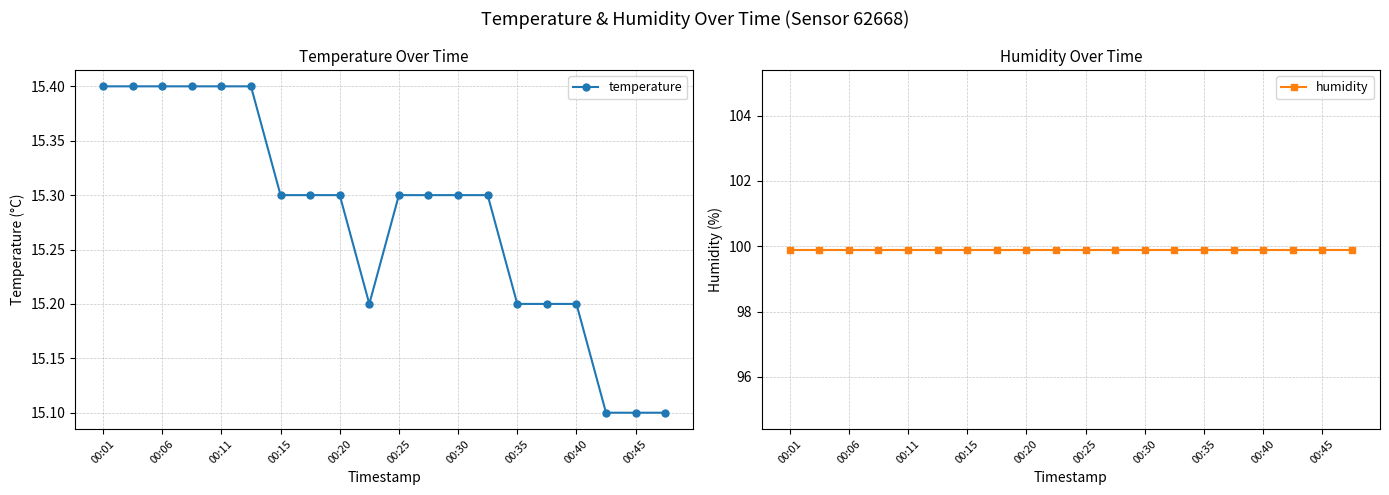

Does the chart have visible grid lines?

Yes